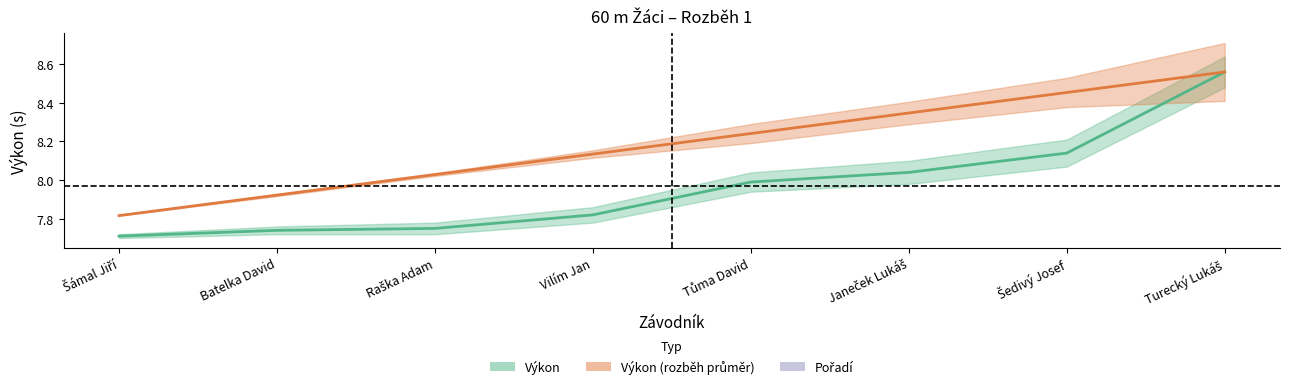

The Pořadí series shows 8.1 at Vilím Jan. True or false?

True